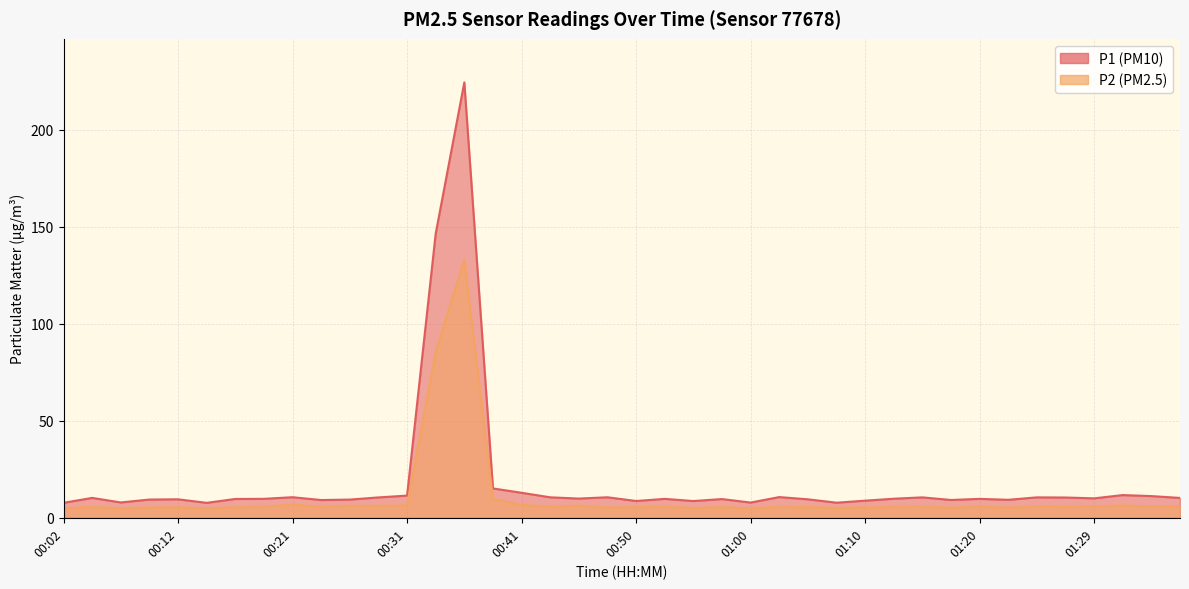

At how many categories does at least one series exceed 104?

2